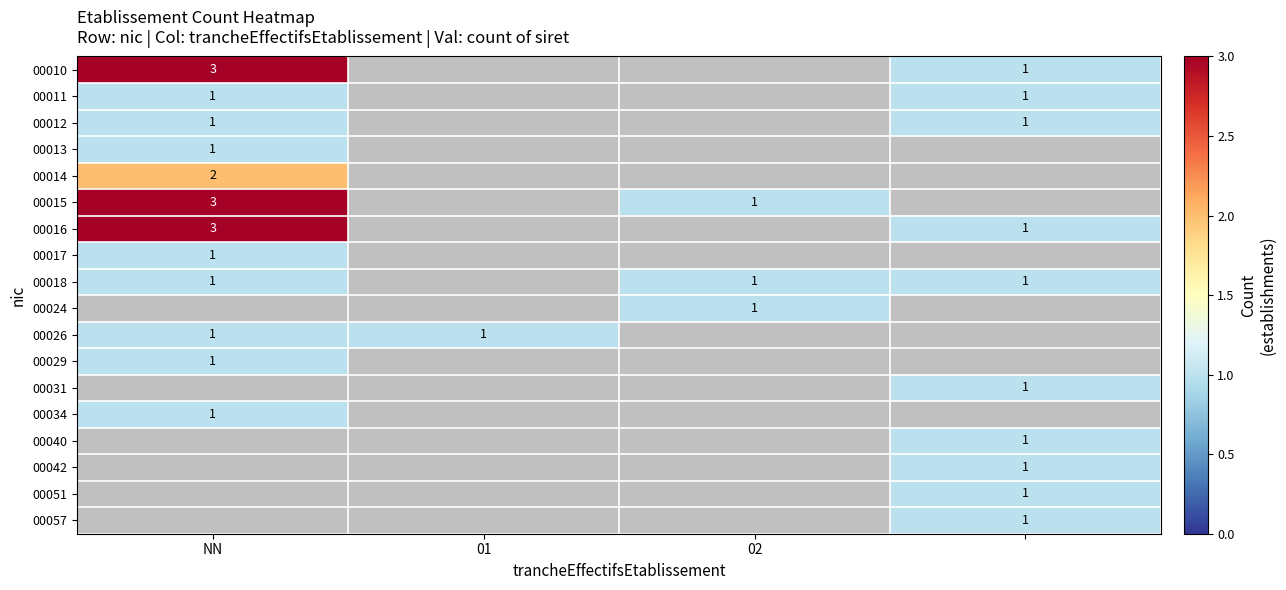

True or false: 00011 has a value of 1 at NN.

True